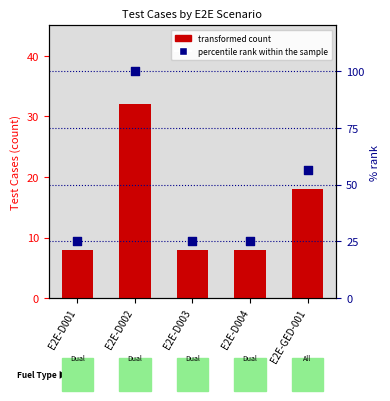

What is the ratio of the value at E2E-D003 to the value at E2E-D001?

1.0